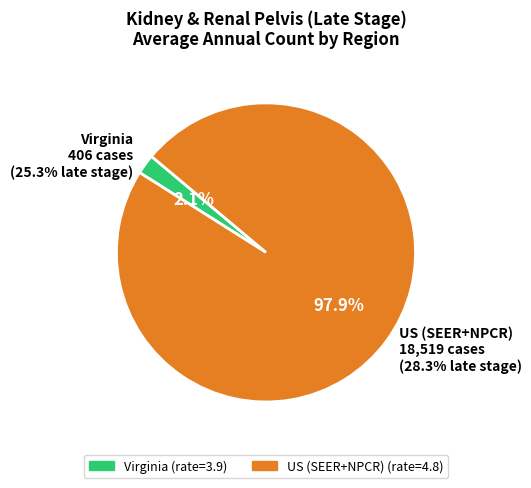

Do Virginia and US (SEER+NPCR) together represent more than half of the pie?

Yes